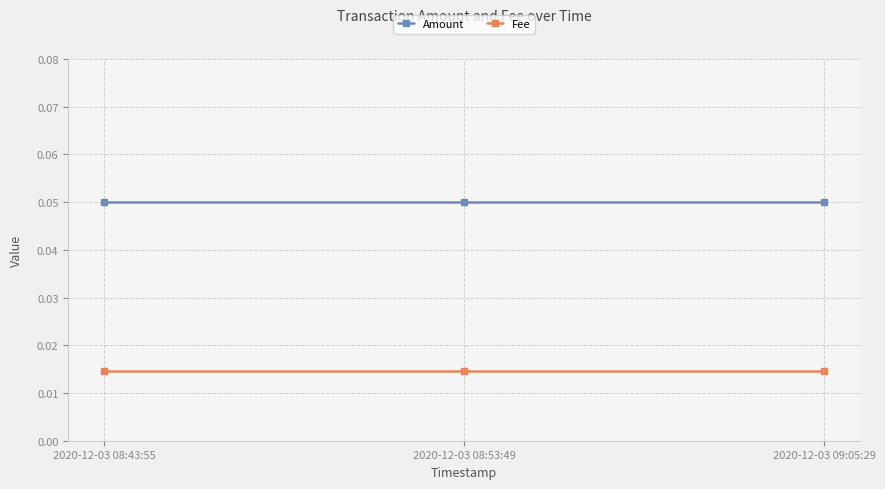

Is the value of Fee at 2020-12-03 09:05:29 greater than the value of Amount at 2020-12-03 08:43:55?

No